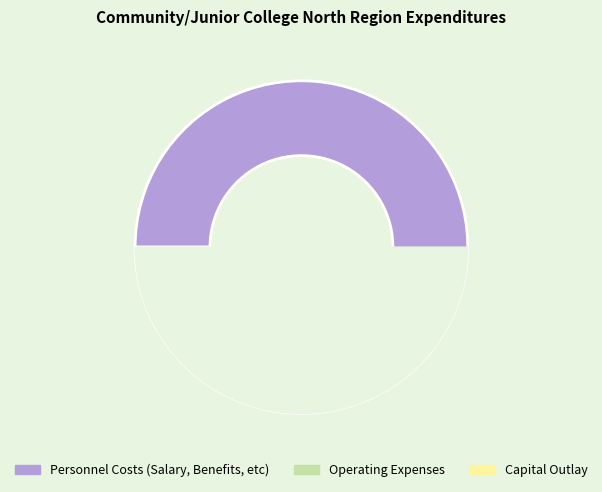

To the nearest percent, what is the combined percentage of Personnel Costs (Salary, Benefits, etc) and Operating Expenses?

98%